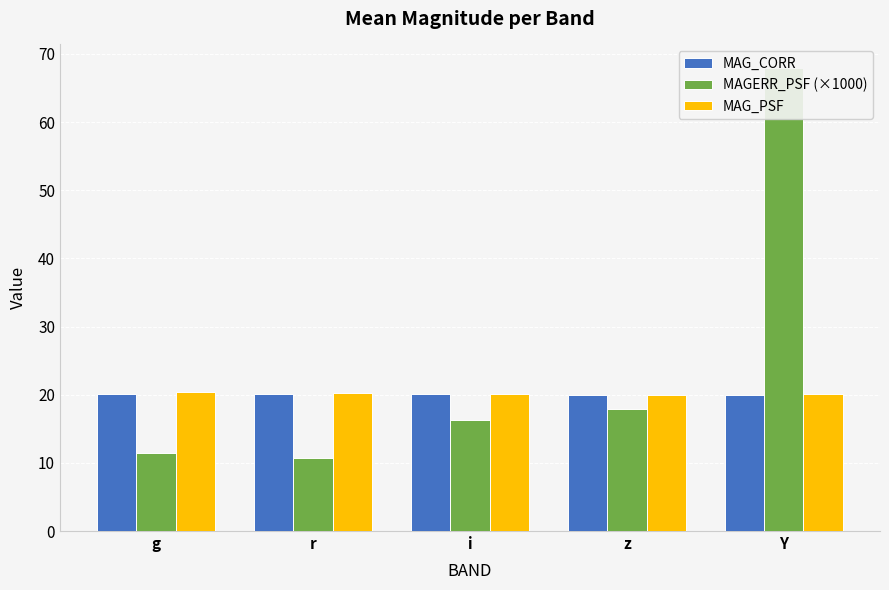

List the series in order of their peak value, highest first.

MAGERR_PSF (×1000), MAG_PSF, MAG_CORR